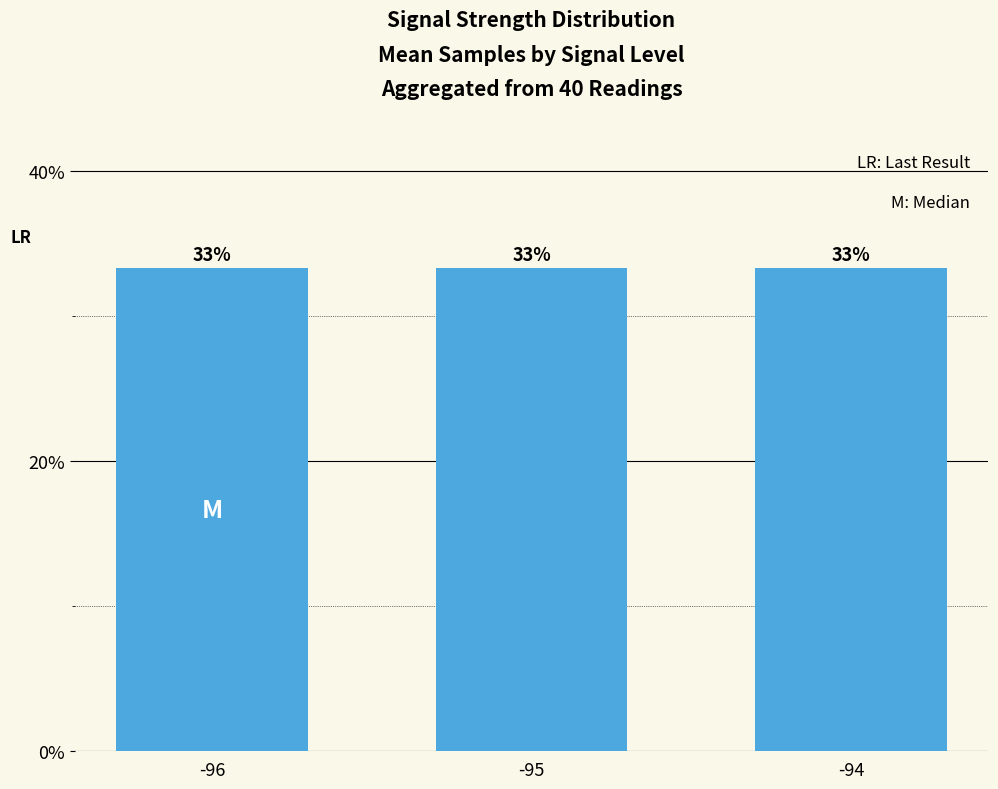

List the labels in order of value, smallest first.

-94, -95, -96